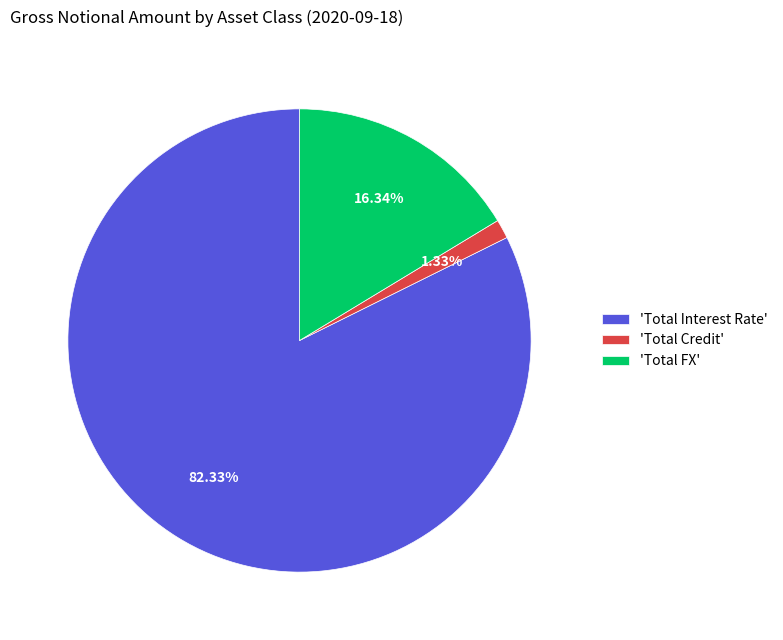

How many segments does this pie chart have?

3